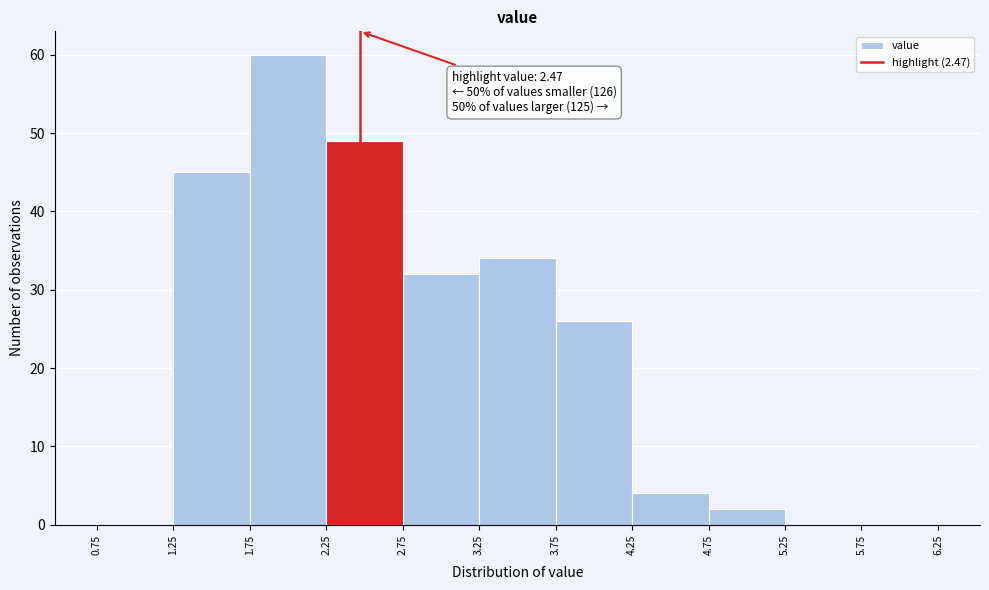

Which range on the x-axis has the tallest bar?

1.75 to 2.25